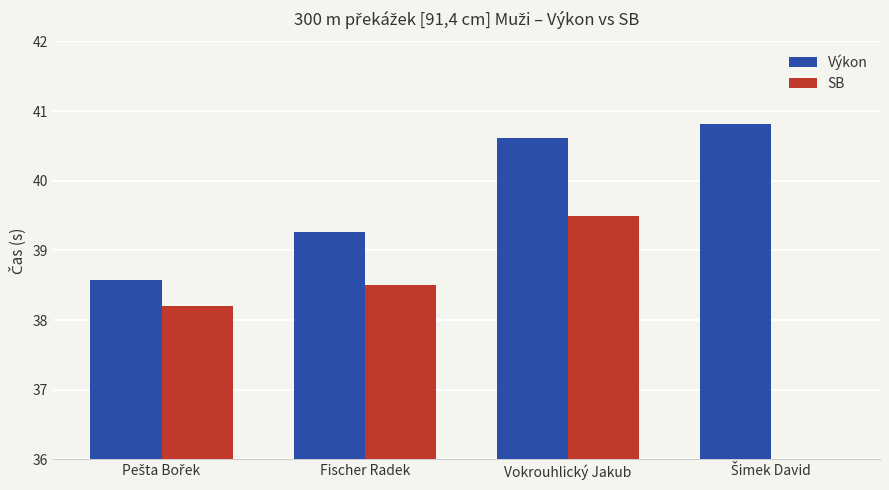

Are the bars horizontal?

No